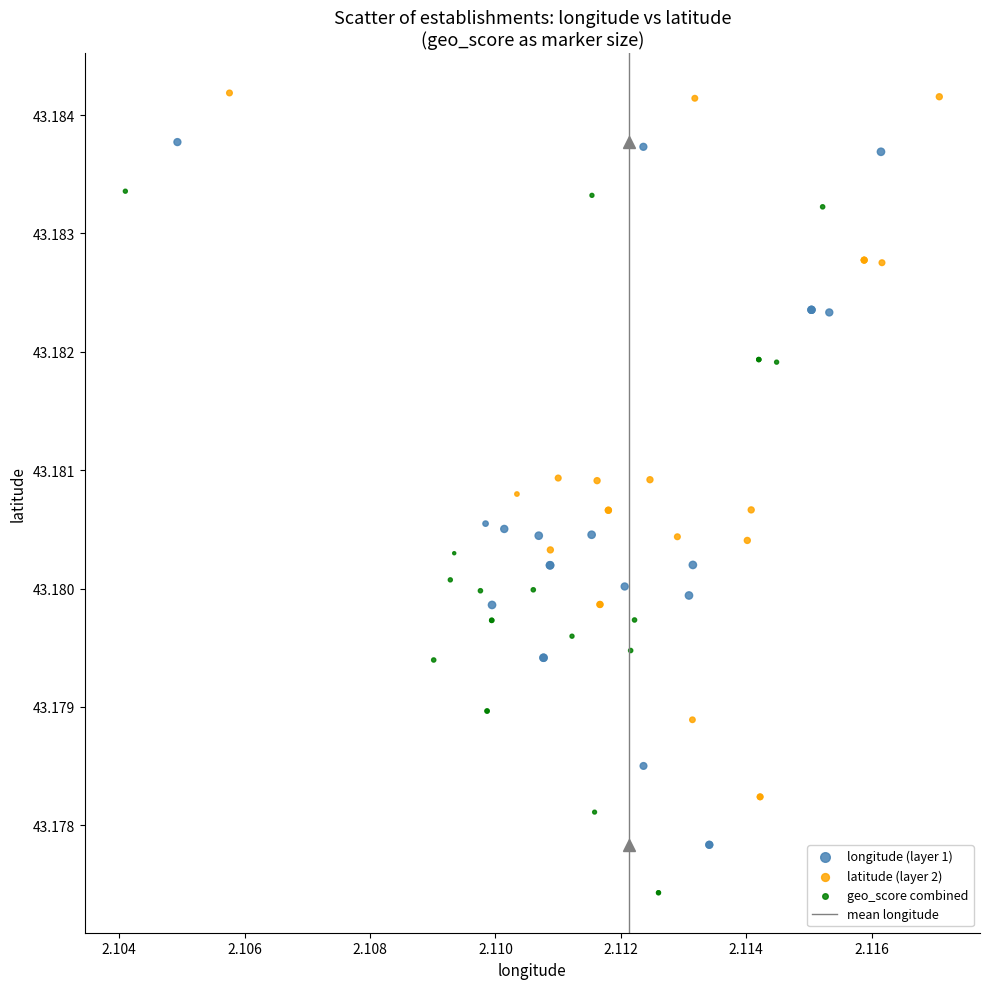

Which series has the largest Y range (max minus min)?

latitude (layer 2)